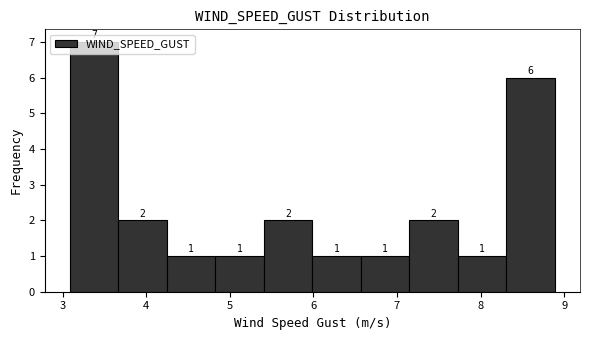

Reading left to right, transcribe this chart: for each bar, give the range it covers on the x-axis and its height. The bar edges are not printed on the chart, so give them approximately, as read against the axis.

3.1 to 3.7: 7
3.7 to 4.2: 2
4.2 to 4.8: 1
4.8 to 5.4: 1
5.4 to 6.0: 2
6.0 to 6.6: 1
6.6 to 7.1: 1
7.1 to 7.7: 2
7.7 to 8.3: 1
8.3 to 8.9: 6